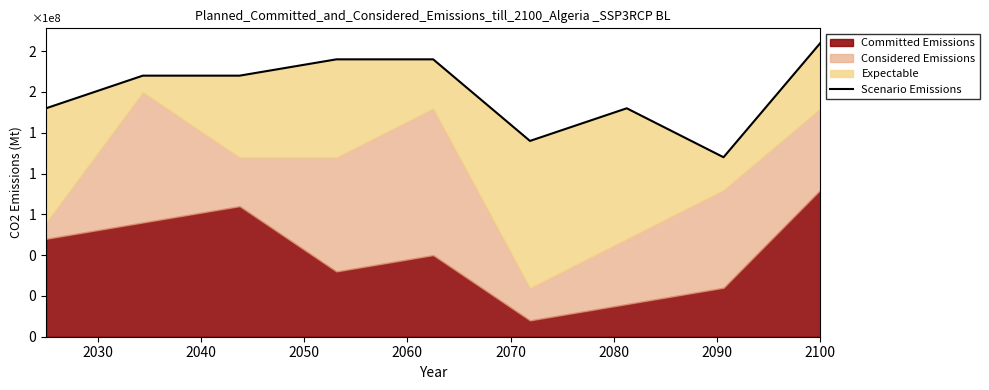

What is the average value?

150000000